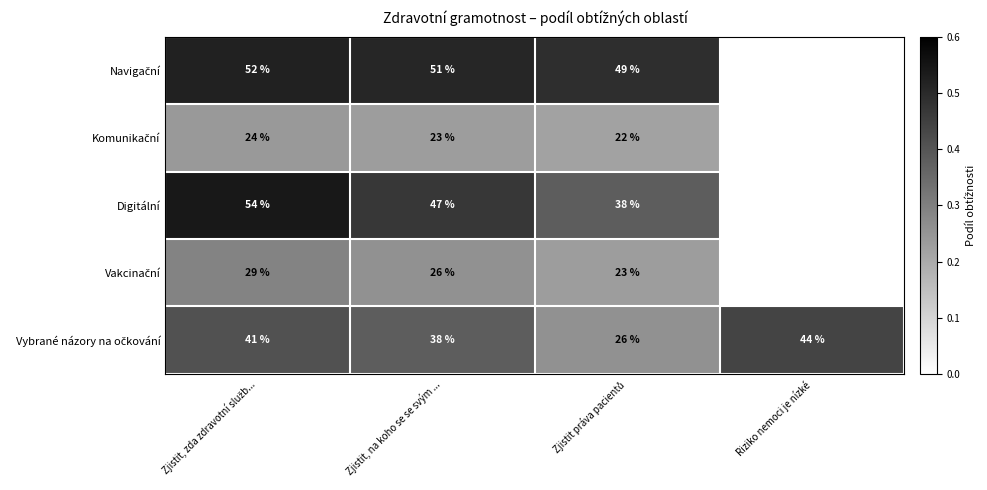

What is the maximum value for Navigační?

0.5